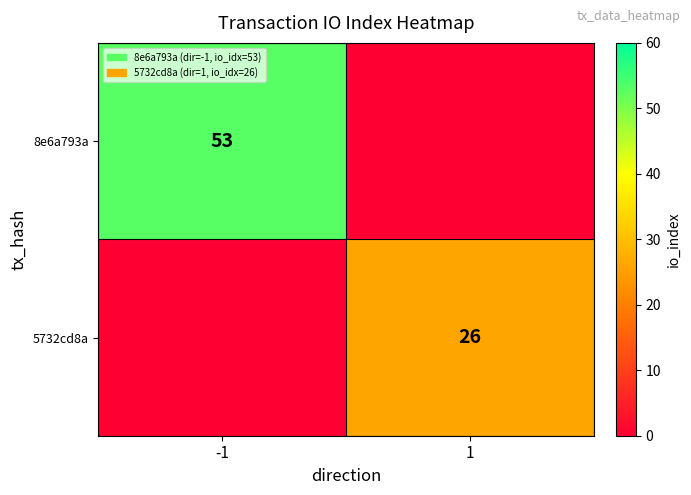

Is it true that 5732cd8a equals 26 at 1?

True